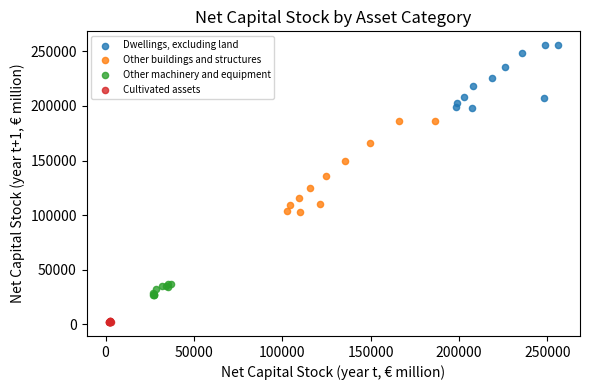

Which series has the widest spread of Y values?

Other buildings and structures